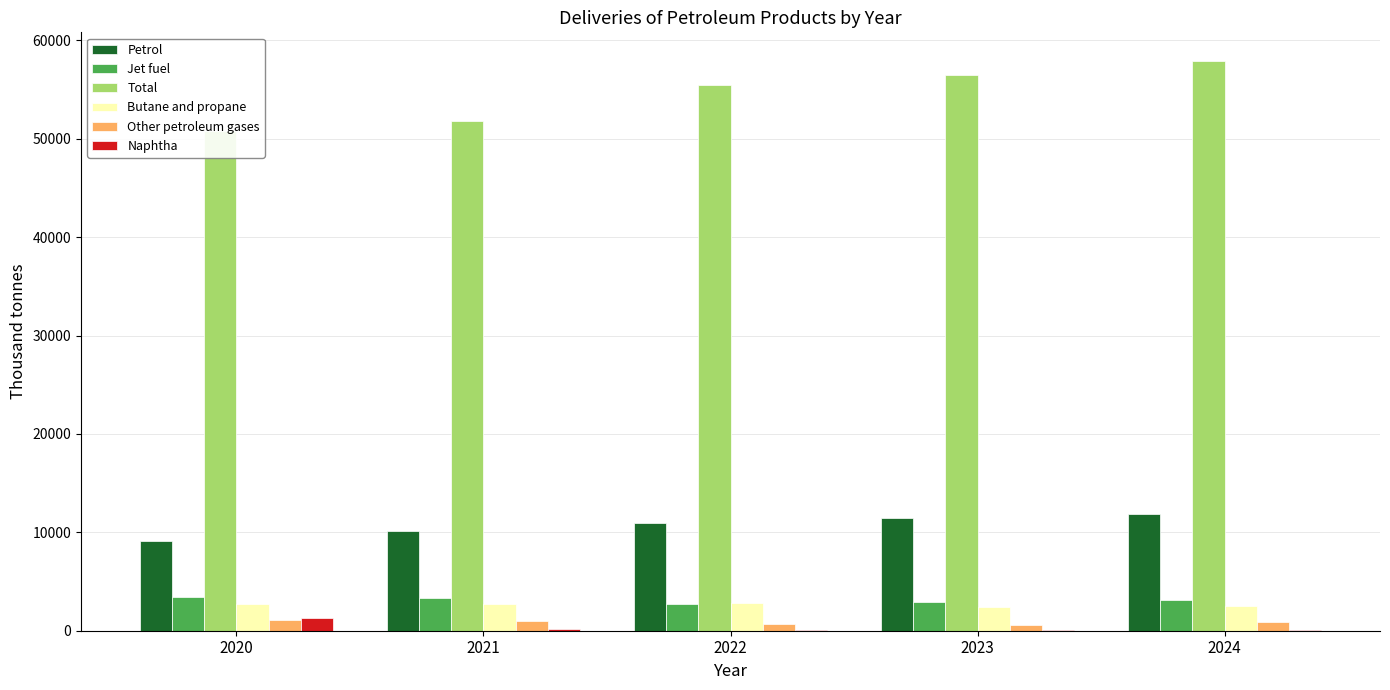

What is the value of the Naphtha bar at the 2nd from the left?

154.8